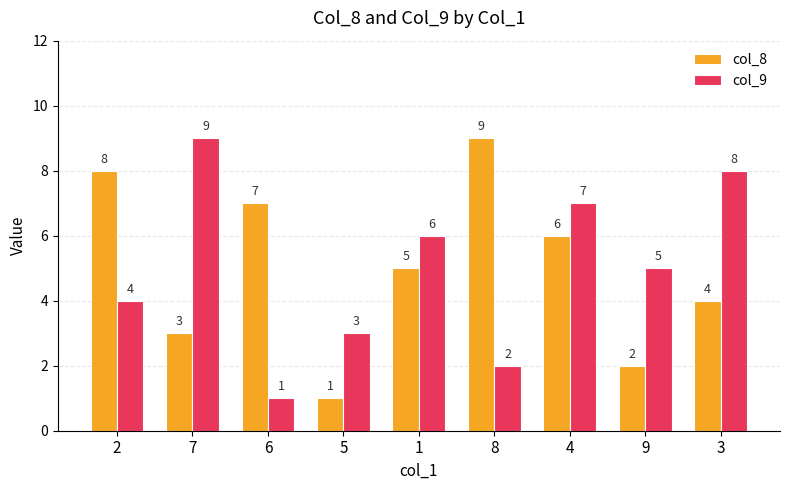

What is the highest value of the col_9 series?

9